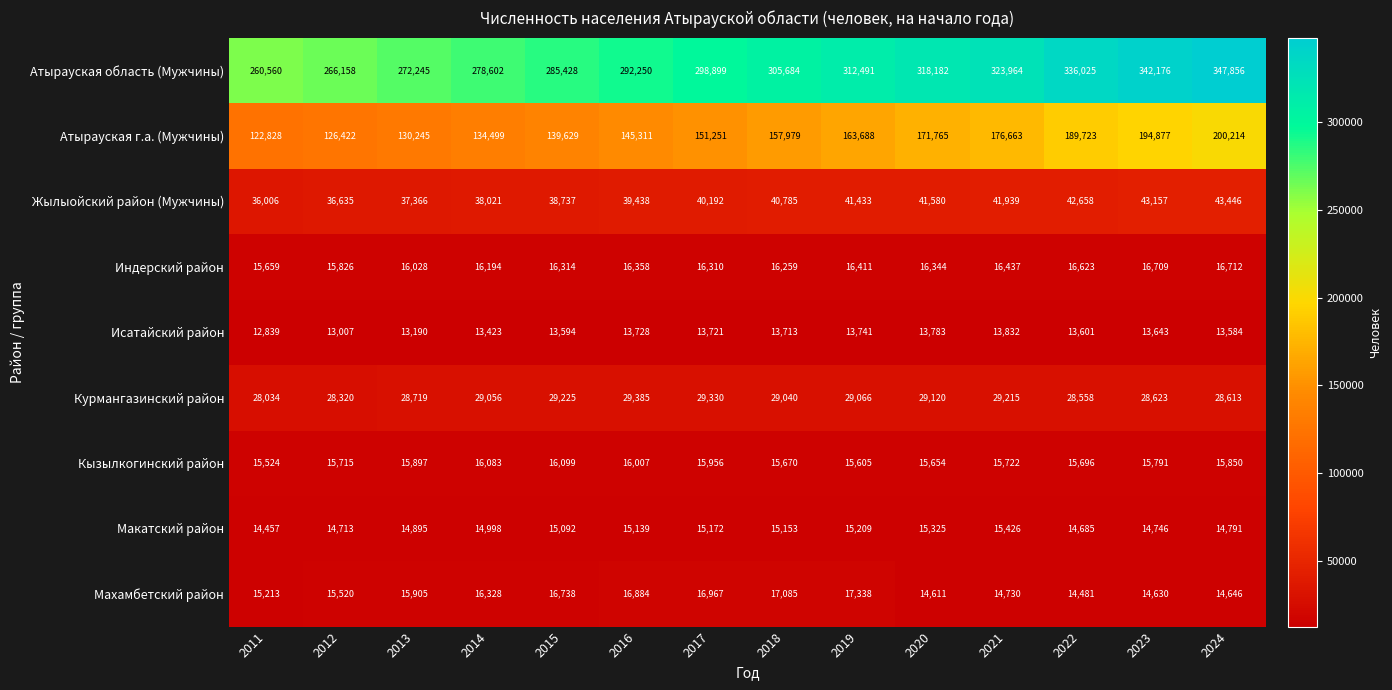

Which series has the widest spread of values?

Атырауская область (Мужчины)